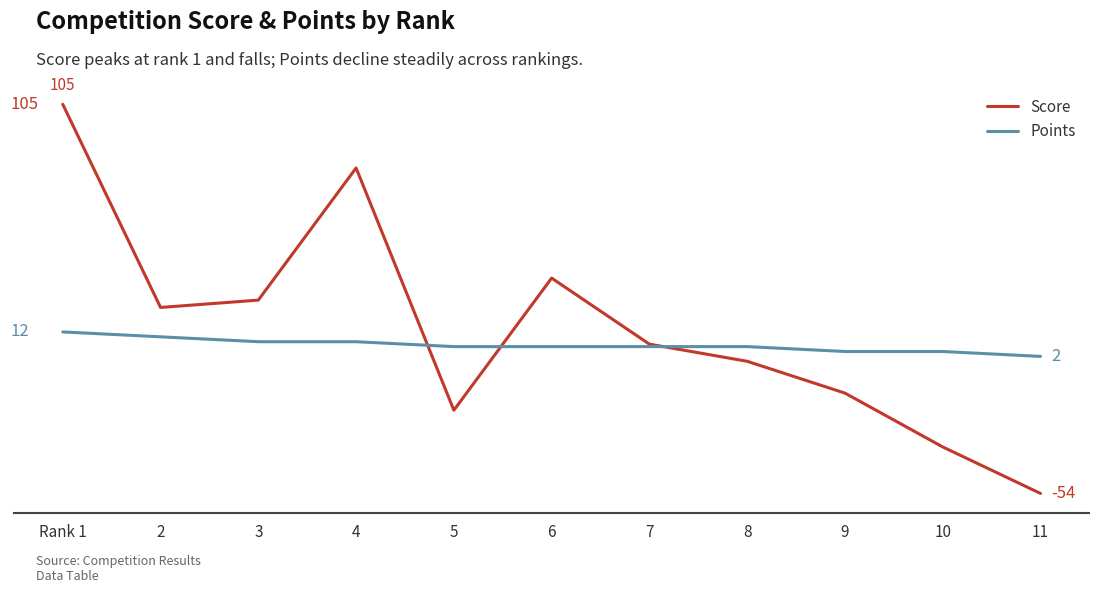

Where do Score and Points first cross each other?

4 and 5